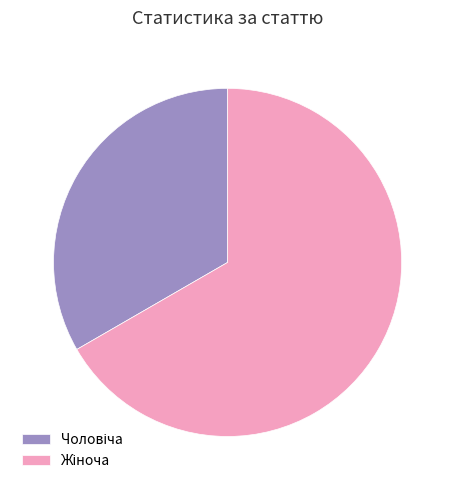

Is there a majority slice in this chart?

Yes